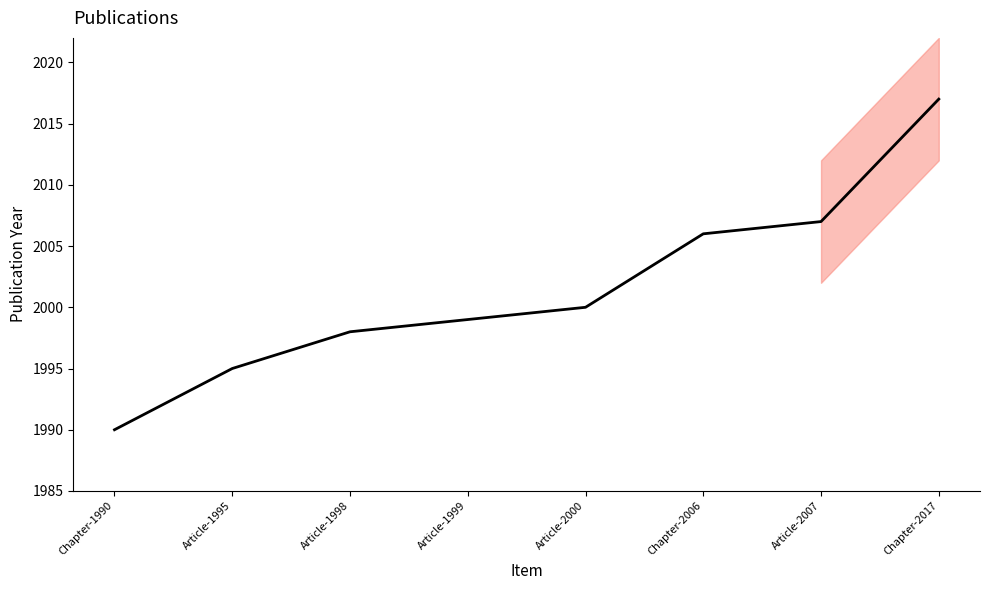

Where does the data first go above 2000?

Chapter-2006